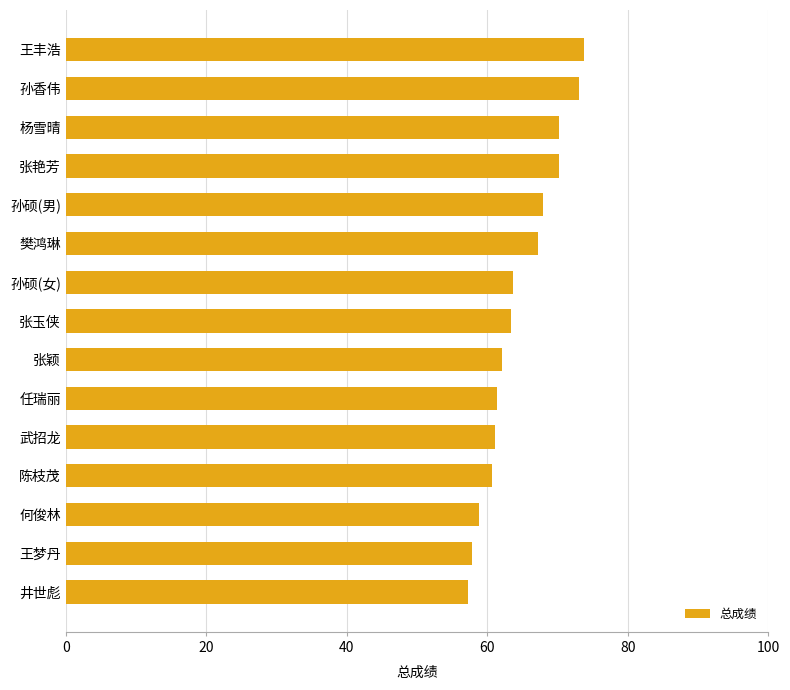

The value at 王丰浩 is 73.7. True or false?

True